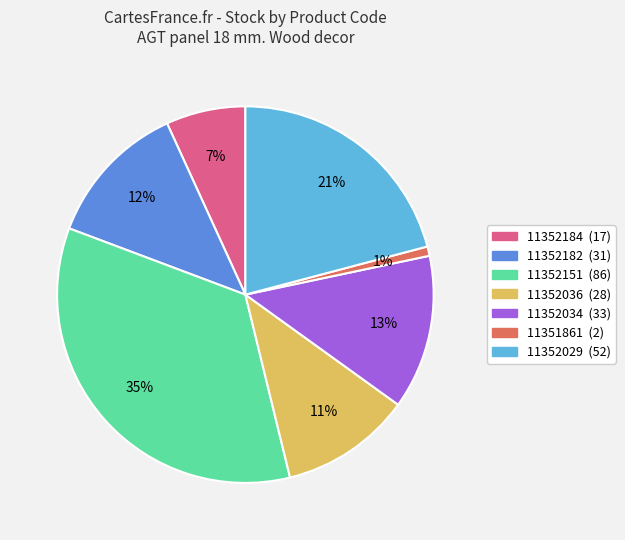

Combined, do 11352029 (52) and 11352034 (33) account for over 50%?

No